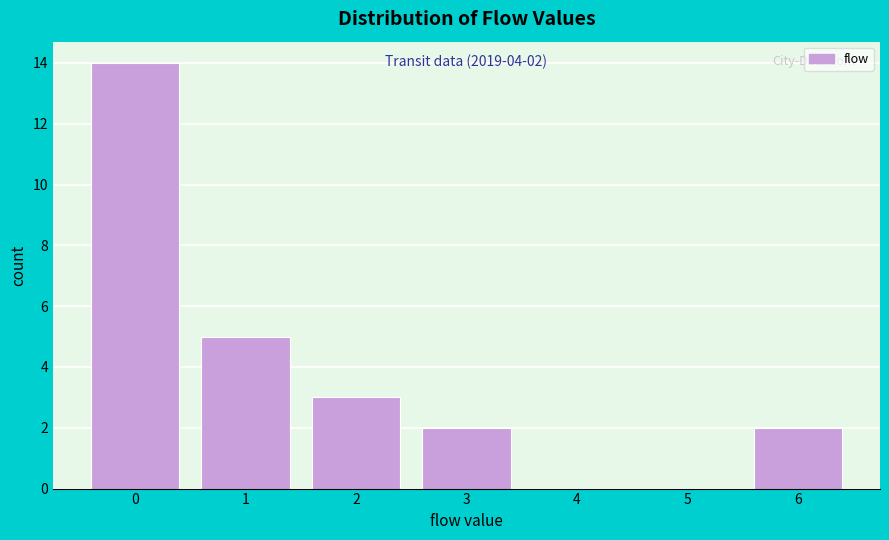

Which range on the x-axis has the tallest bar?

-0.5 to 0.5